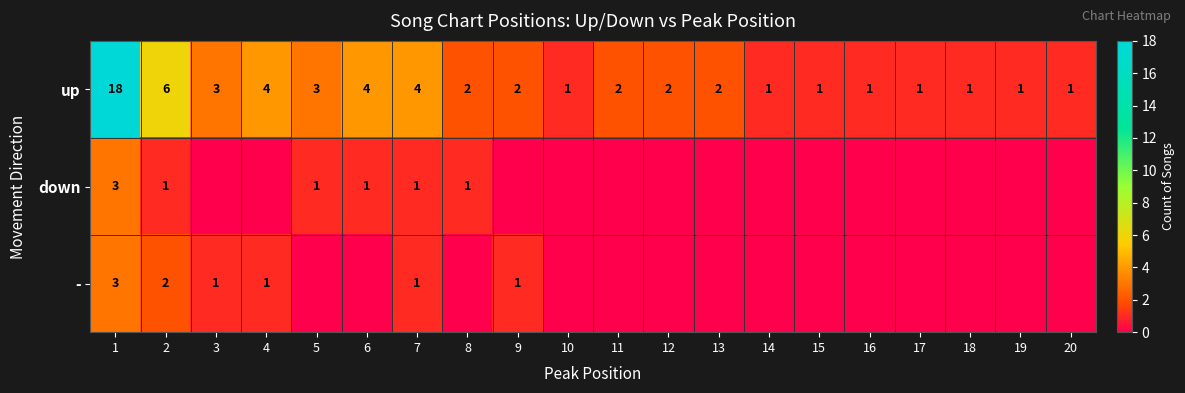

What is the average value of the up series?

3